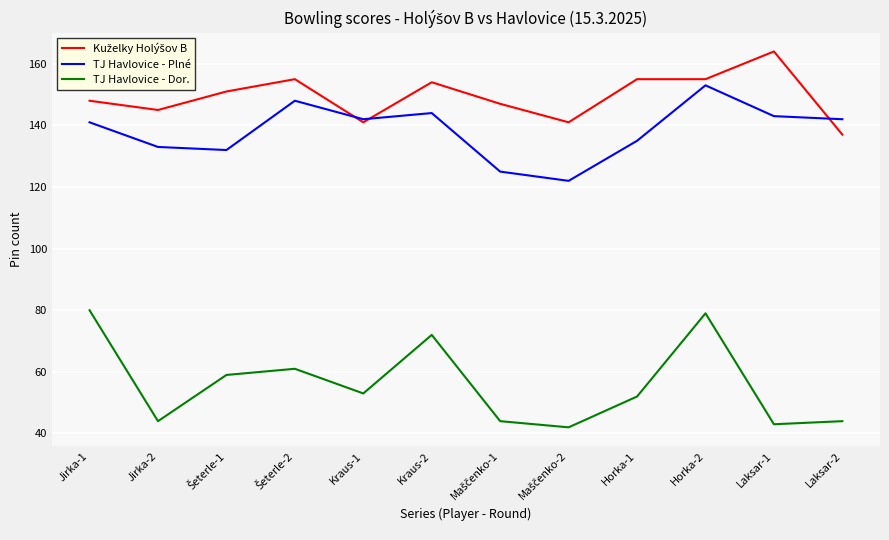

At which category is the sum across all series the highest?

Horka-2